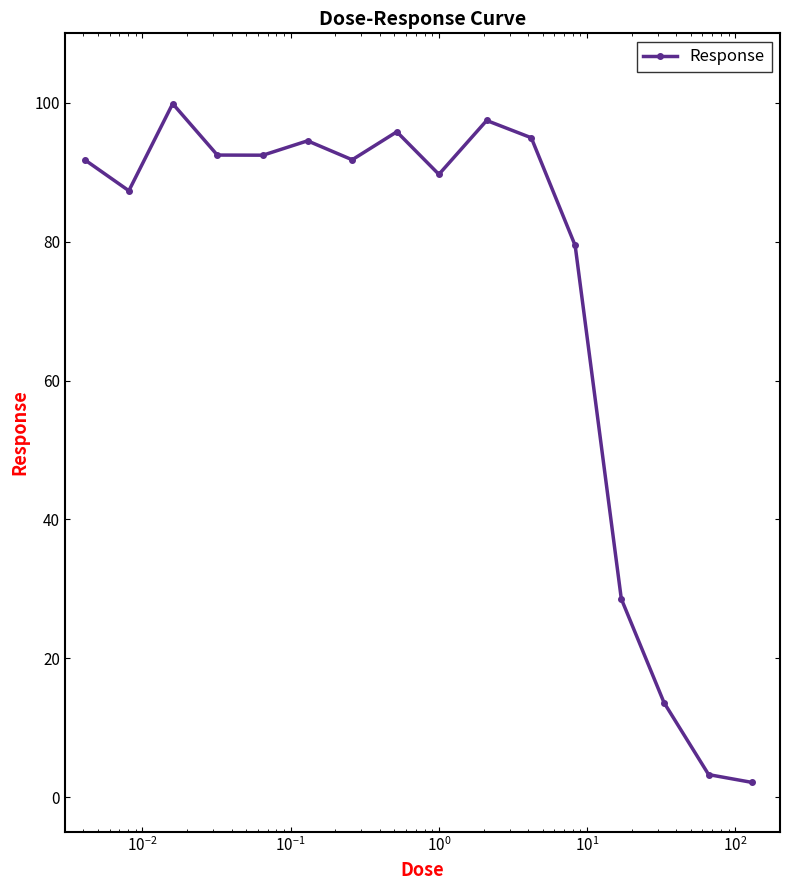

What is the difference between the maximum and minimum values?

97.8